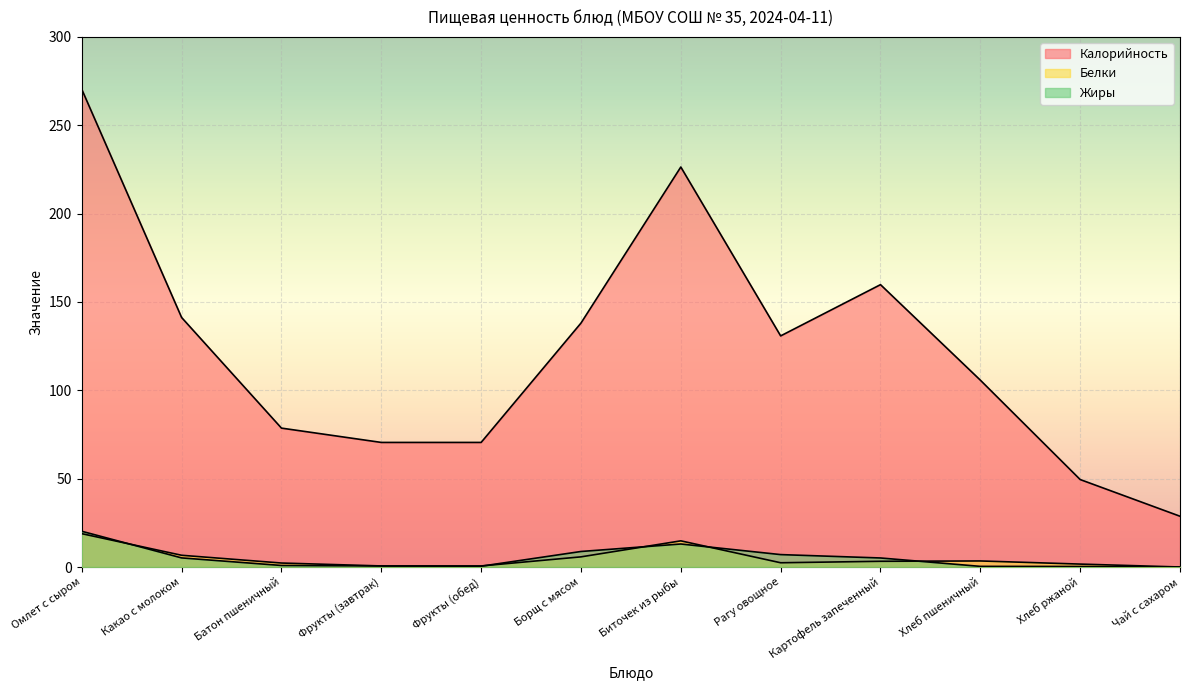

Between Рагу овощное and Борщ с мясом, which is larger?

Борщ с мясом